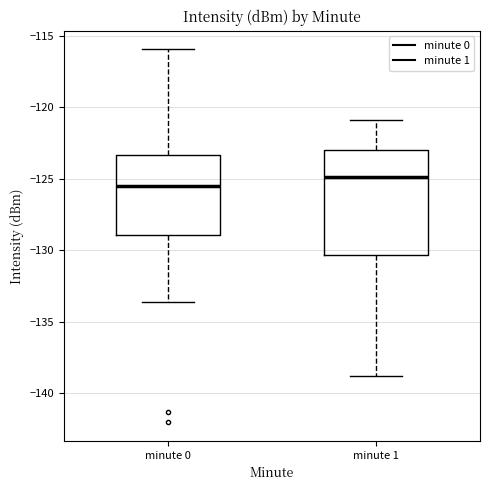

Which box has the lowest median line?

minute 0